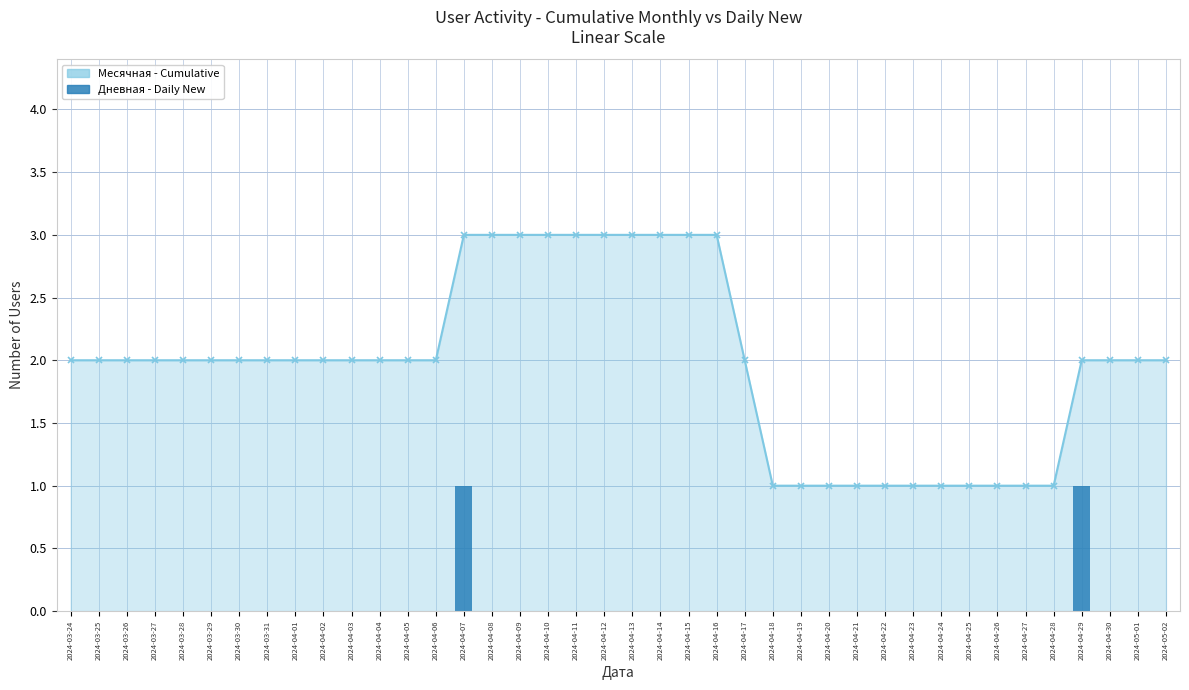

What is the label of the 20th bar from the left?

2024-04-12